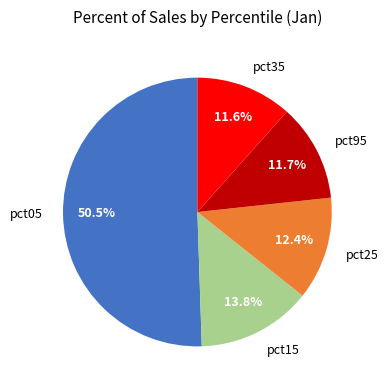

Which category has the biggest portion of the pie?

pct05